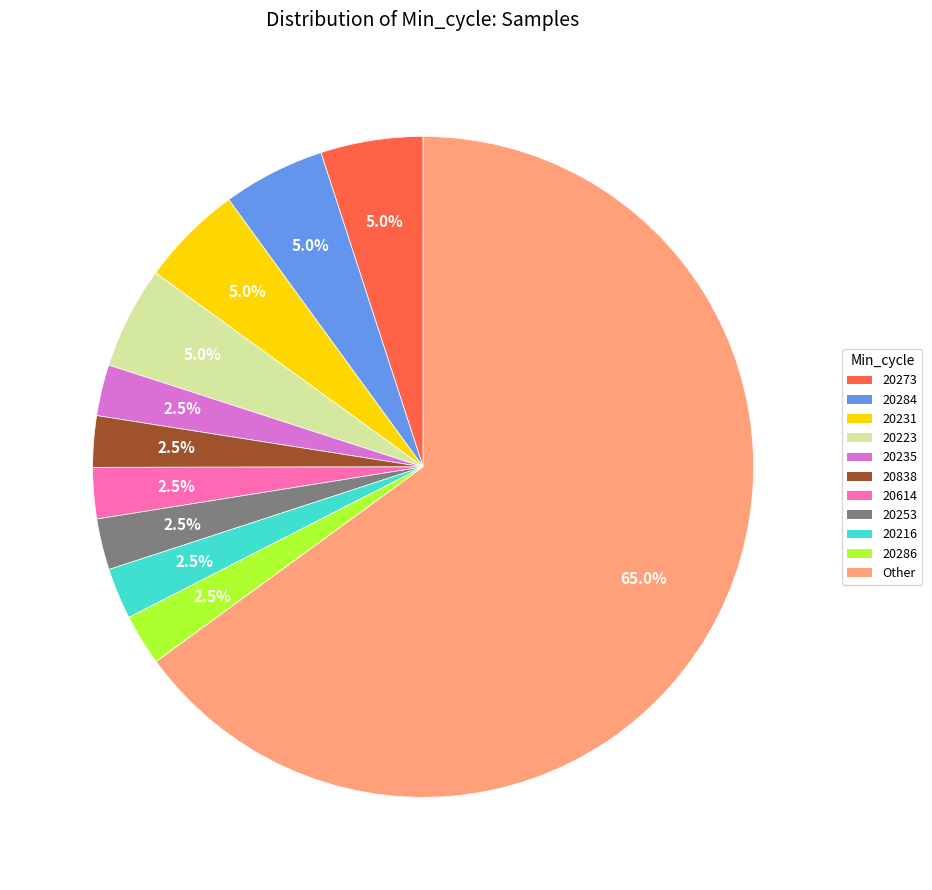

Is there a majority slice in this chart?

Yes